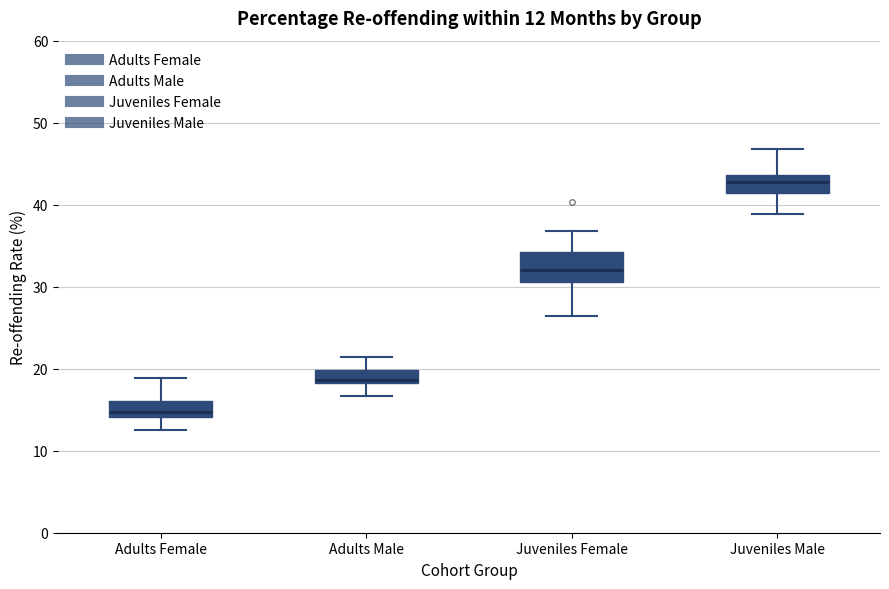

Which box has the lowest median line?

Adults Female